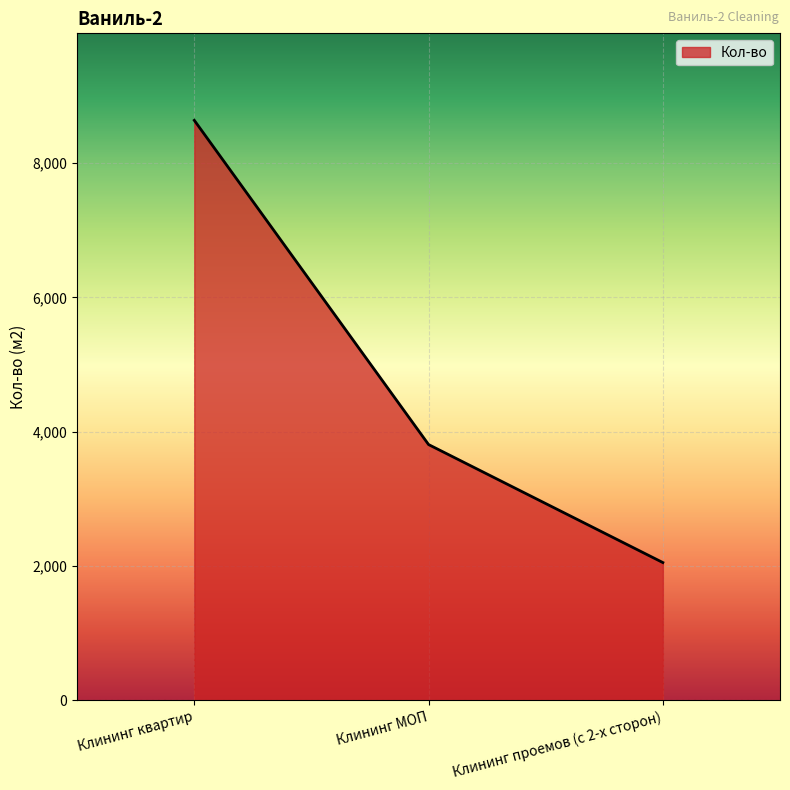

Does the chart display data point markers on the line(s)?

No